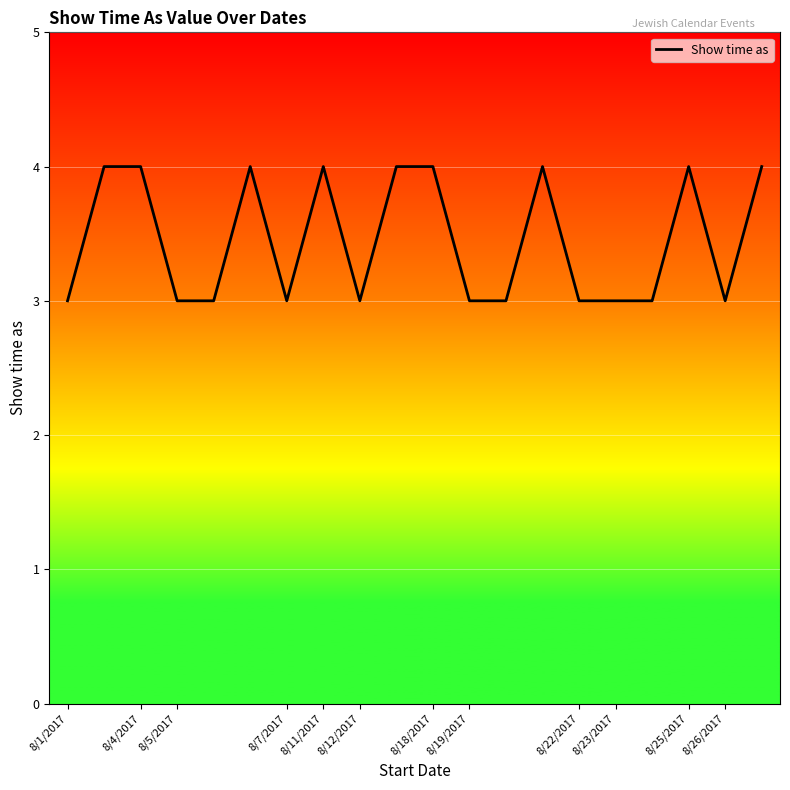

What is the greatest value displayed?

4